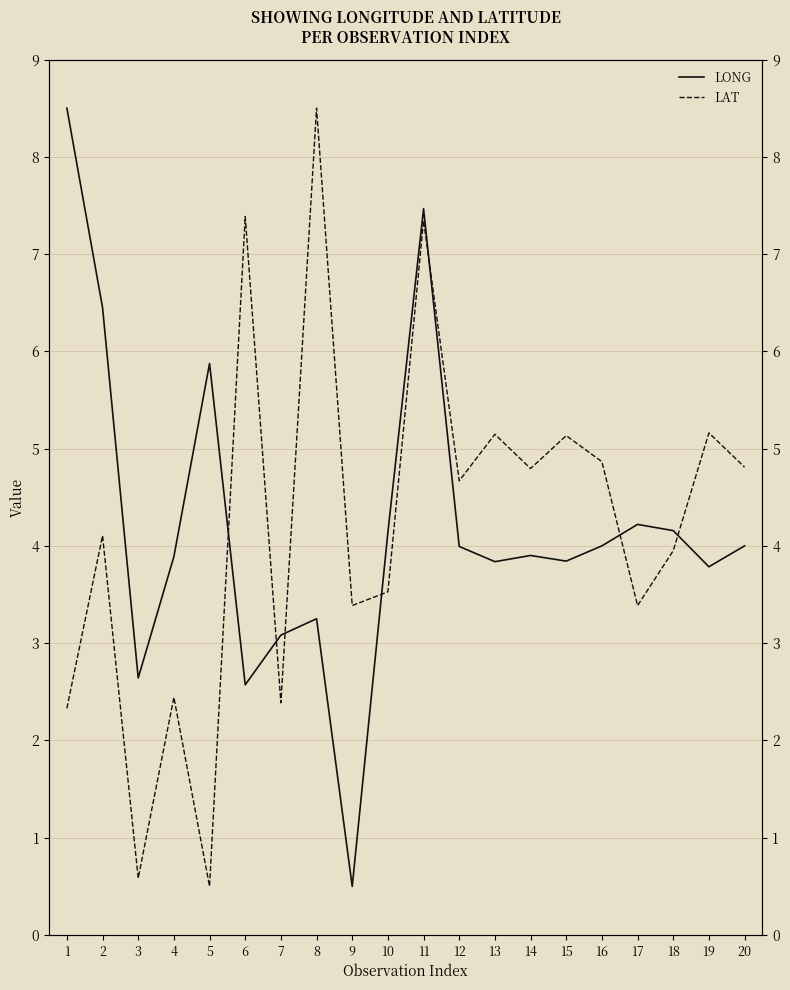

List the series in order of their peak value, highest first.

LONG, LAT